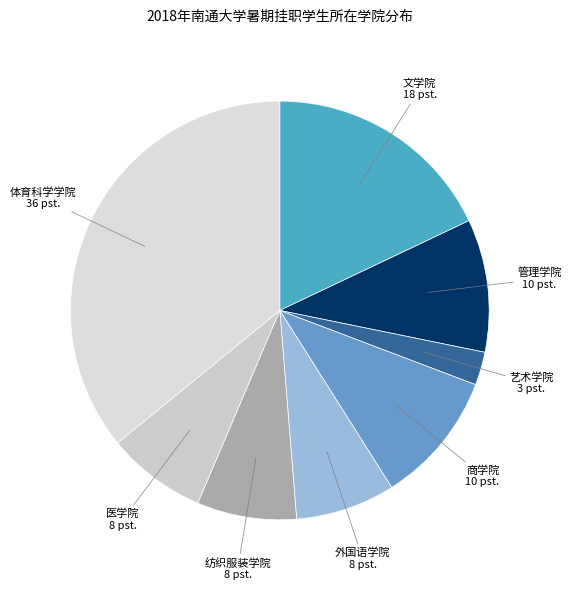

How many slices are in this pie chart?

8